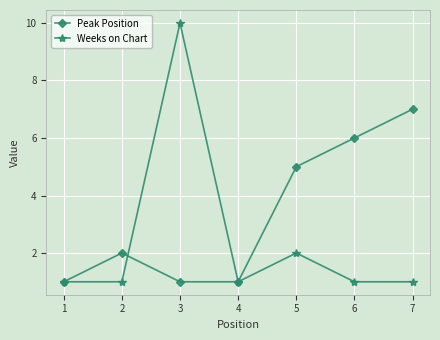

How many categories are shown in the chart?

7